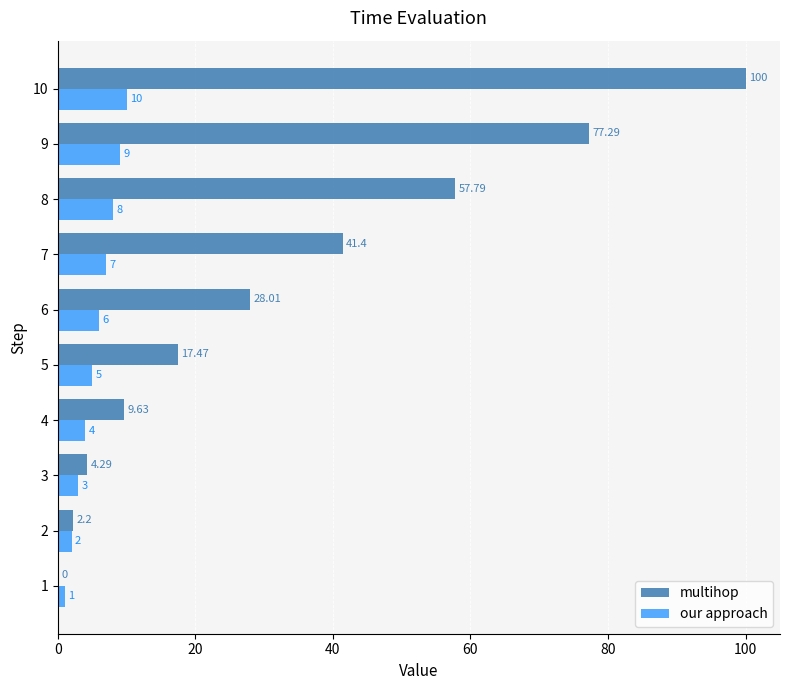

What is the sum of all our approach values?

55.0